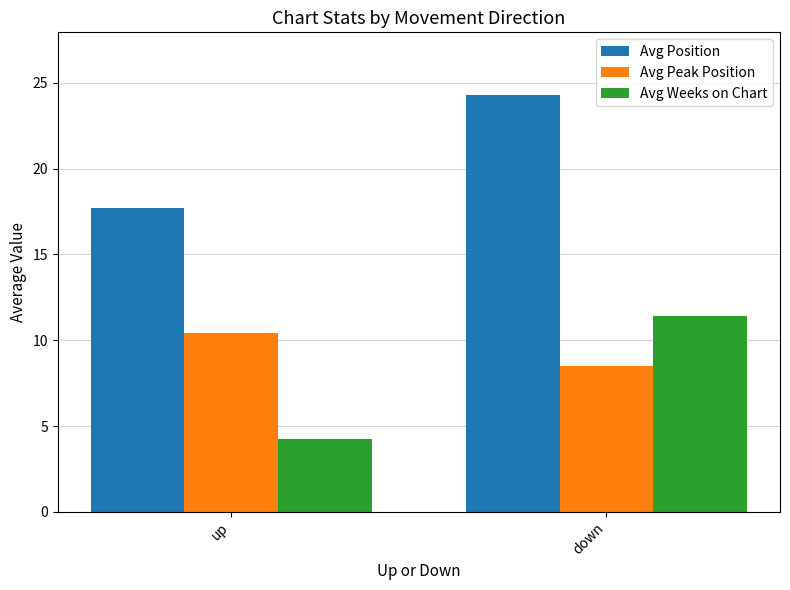

At how many categories does at least one series exceed 23?

1